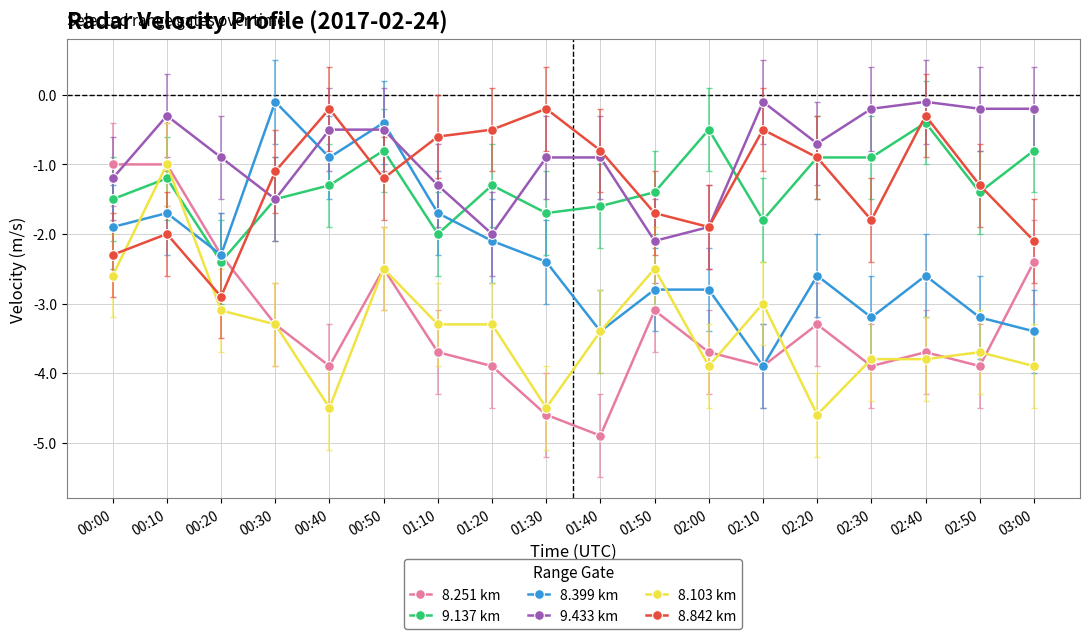

Which series has the largest total across all categories?

9.433 km